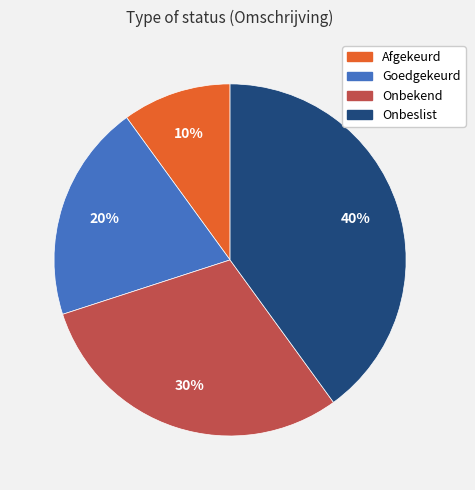

Does Goedgekeurd account for over 50% of the chart?

No